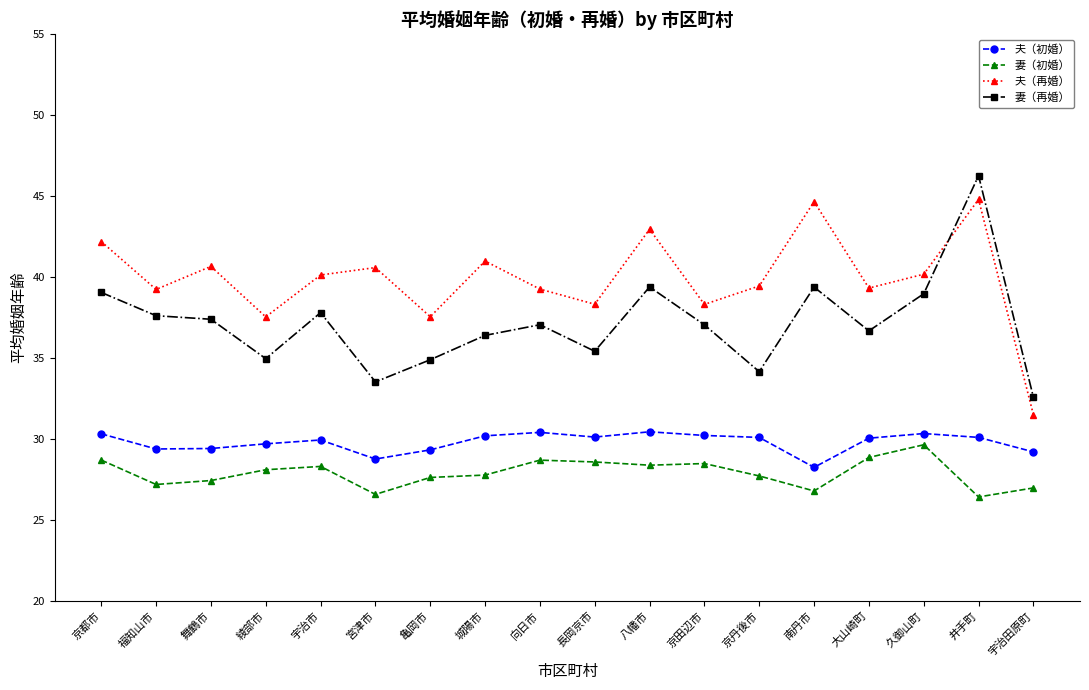

At which label does 夫（再婚） reach its minimum?

宇治田原町